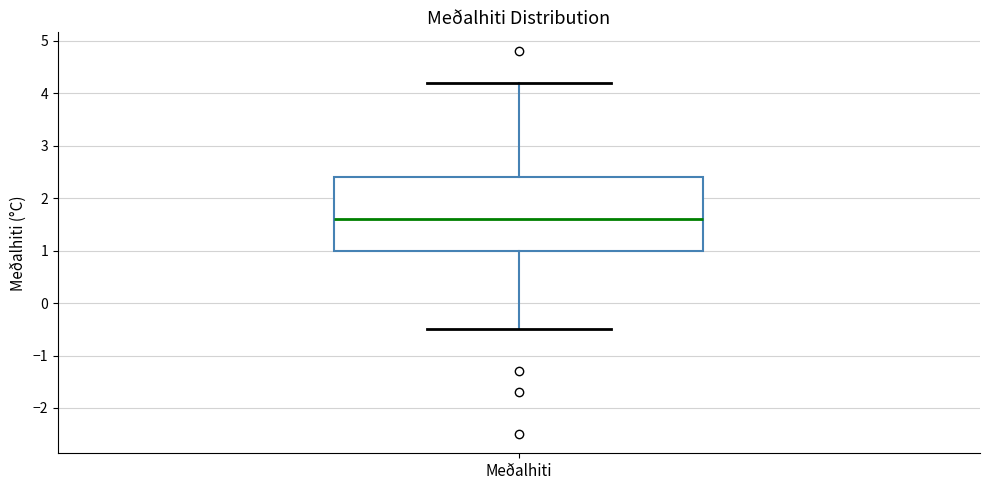

Read this box plot against the y-axis: the position of the median line, the range covered by the box, and the ends of both whiskers. The values are not printed on the chart, so give them approximately, as read against the axis.

median 1.6, box 1.0 to 2.4, whiskers -0.5 to 4.2